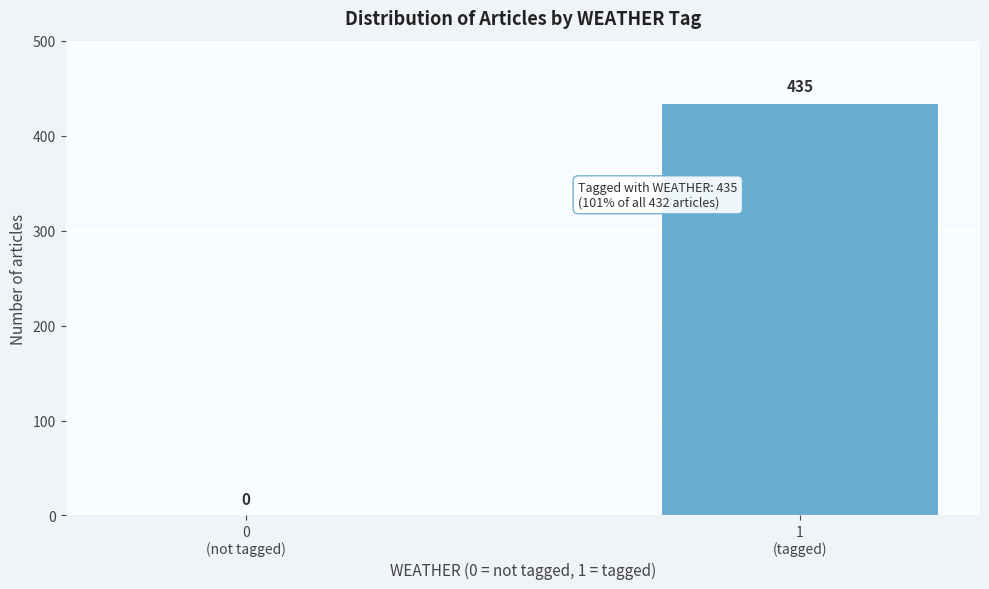

What is the sum of all values?

435